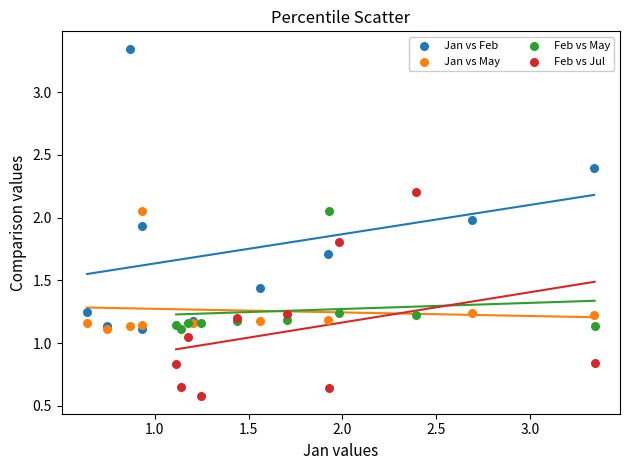

Which series contains the lowest Y value?

Feb vs Jul